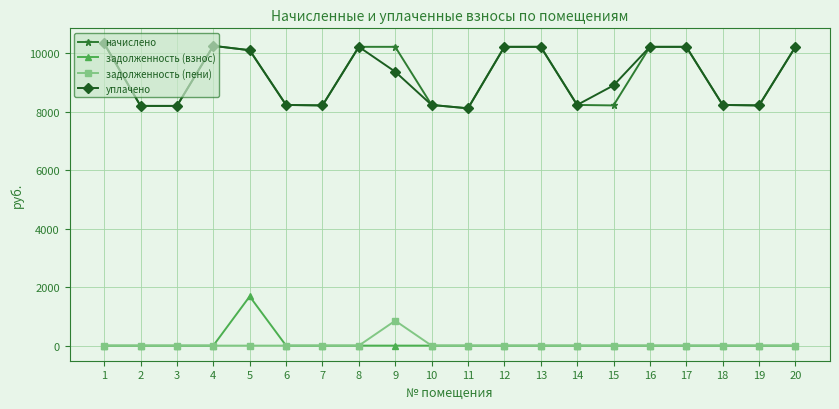

What is the value of the начислено point at the 16th from the left?

10217.5